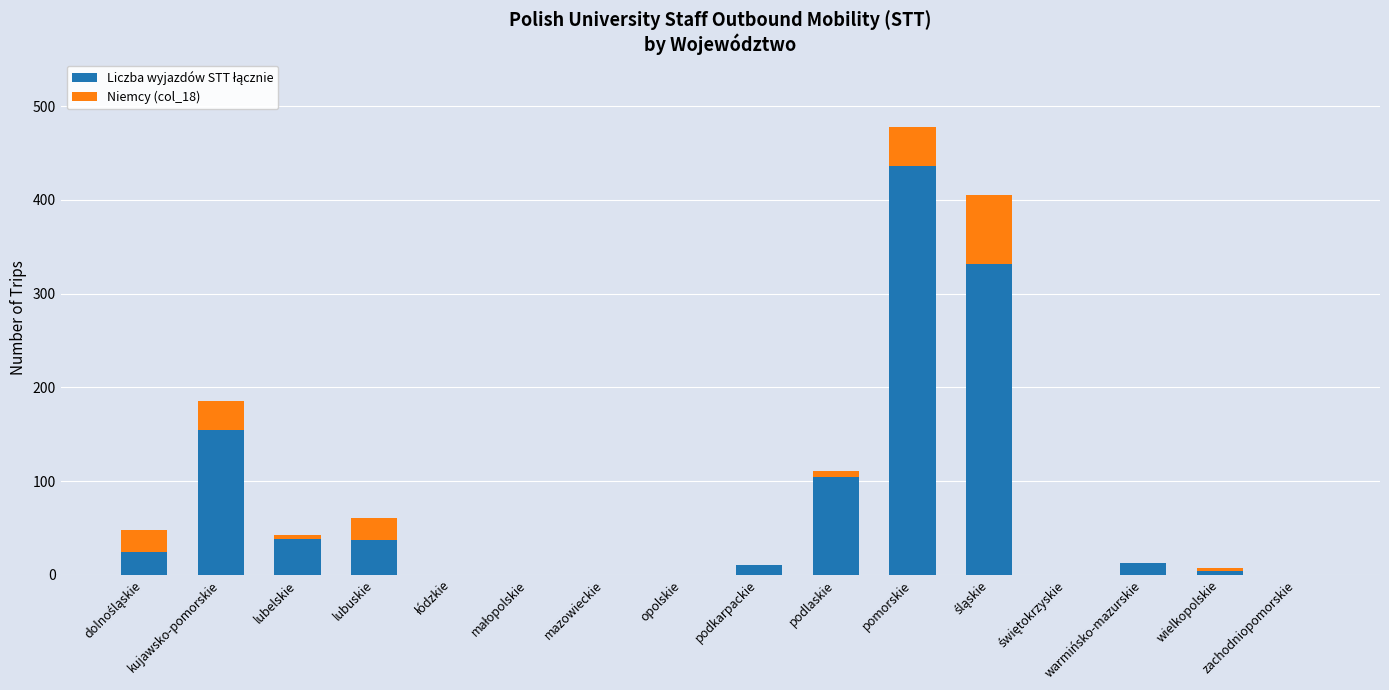

True or false: Liczba wyjazdów STT łącznie has a value of 10 at podkarpackie.

True